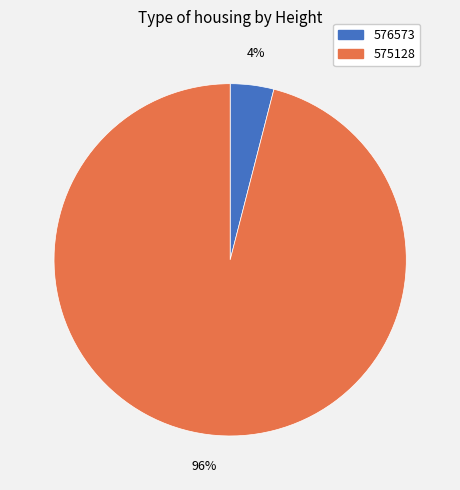

To the nearest percent, what is the combined percentage of 575128 and 576573?

100%